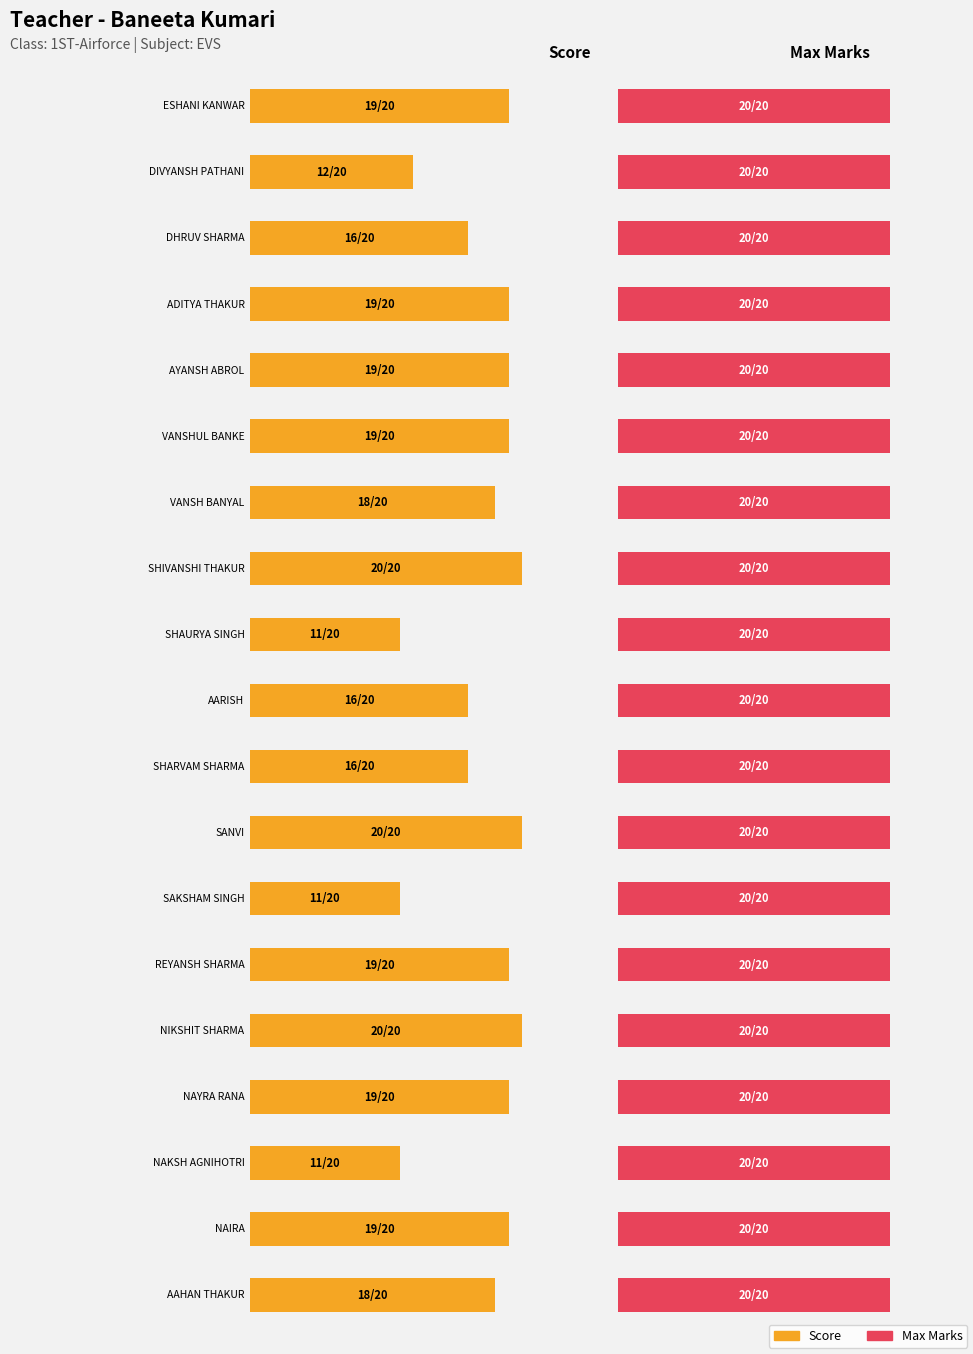

What is the minimum value for Max?

20